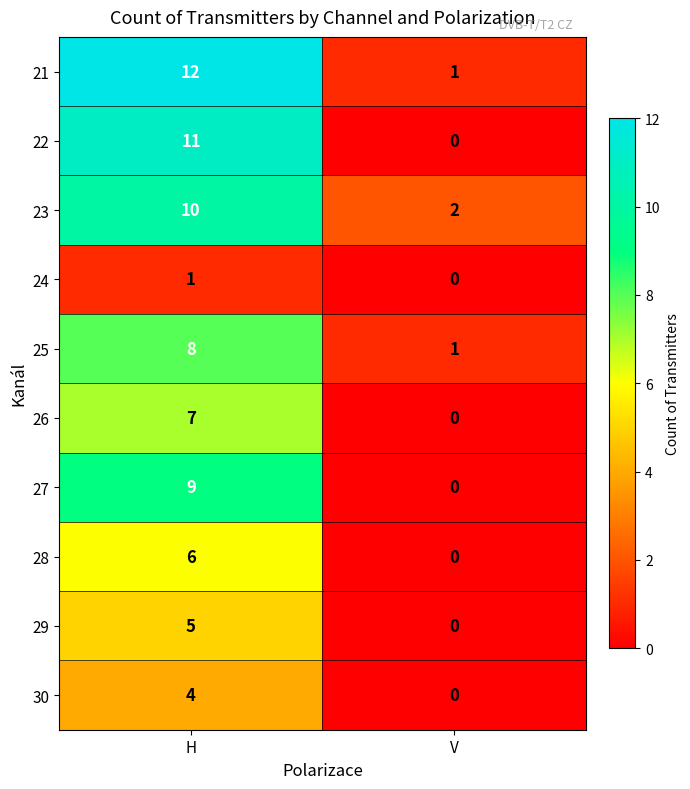

Reading right to left, extract all data points from this chart.

21: V=1	H=12
22: V=0	H=11
23: V=2	H=10
24: V=0	H=1
25: V=1	H=8
26: V=0	H=7
27: V=0	H=9
28: V=0	H=6
29: V=0	H=5
30: V=0	H=4